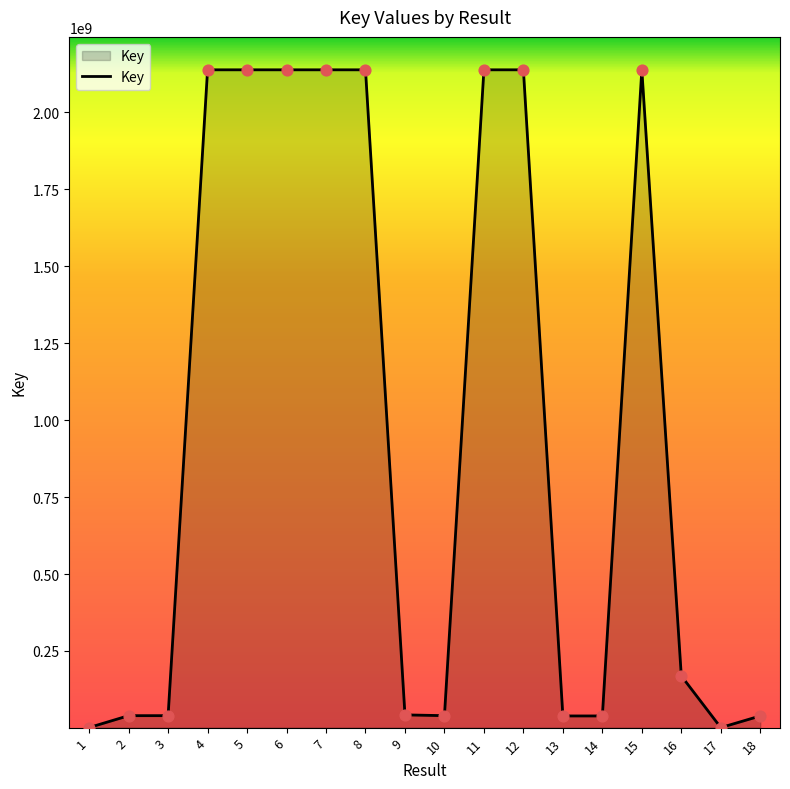

What is the change in value from 9 to 10?

-2543679